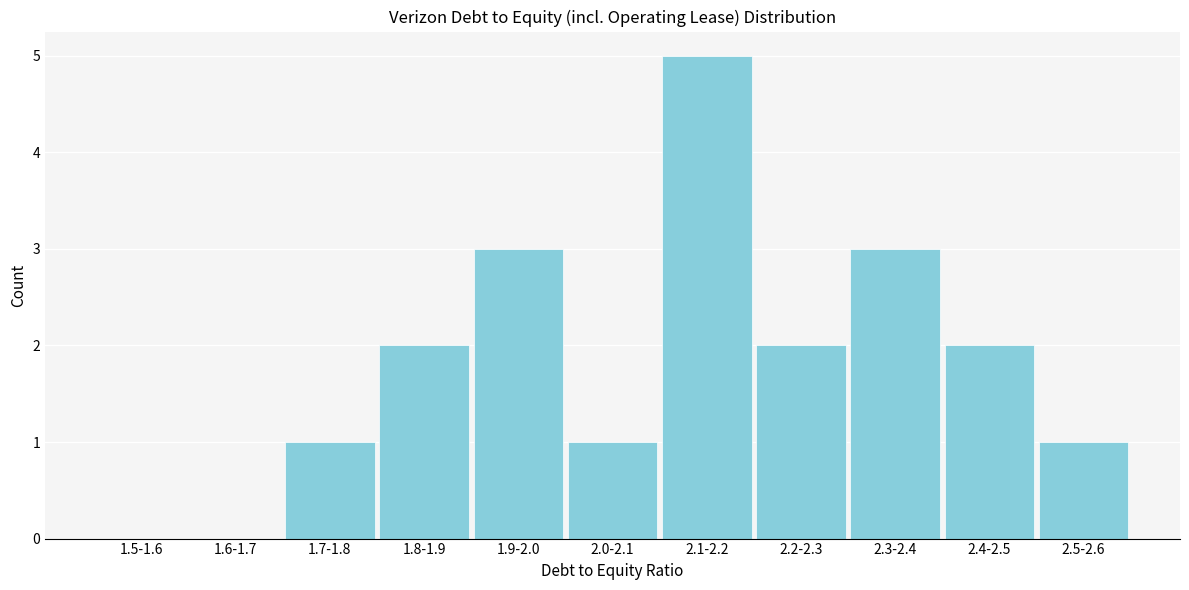

Reading left to right, transcribe all the data shown in this chart.

1.5-1.6=0	1.6-1.7=0	1.7-1.8=1	1.8-1.9=2	1.9-2.0=3	2.0-2.1=1	2.1-2.2=5	2.2-2.3=2	2.3-2.4=3	2.4-2.5=2	2.5-2.6=1